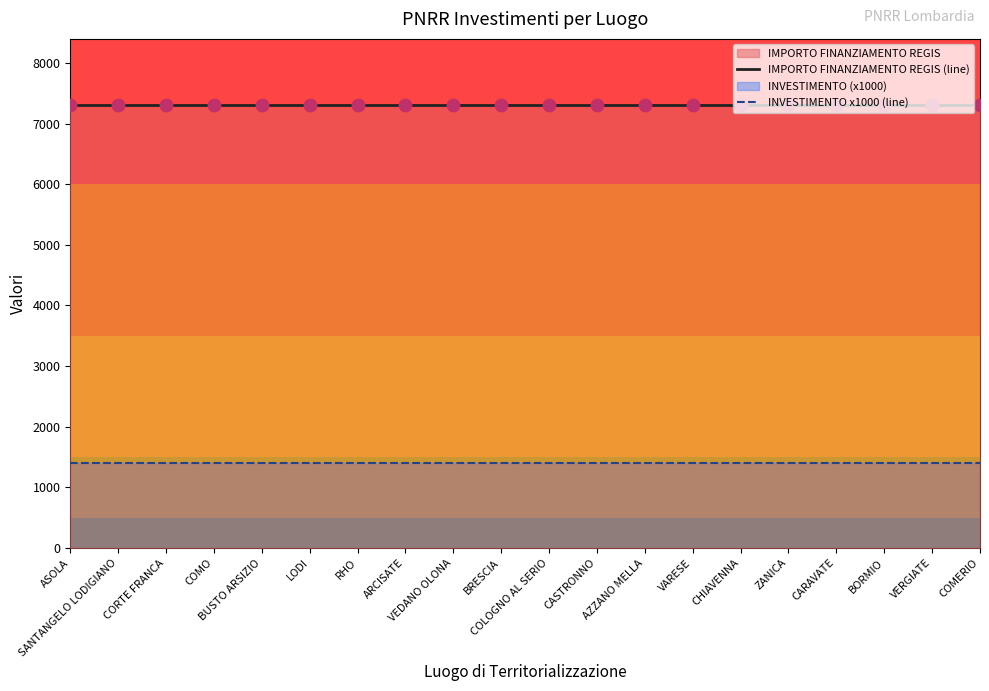

Which series has the largest Y range (max minus min)?

IMPORTO FINANZIAMENTO REGIS (line)